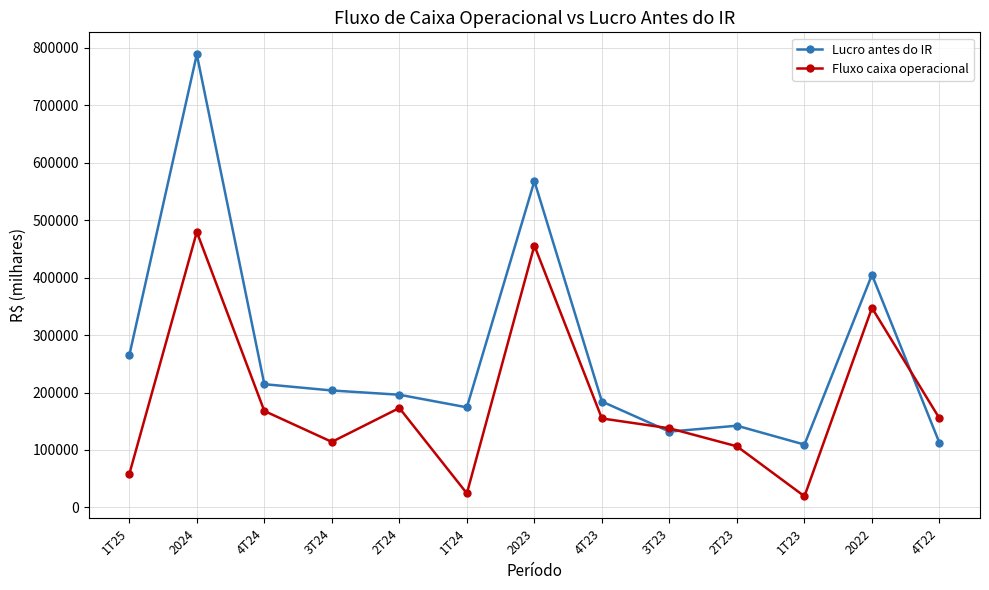

What is the value of the Fluxo caixa operacional point at the 7th from the left?

455902